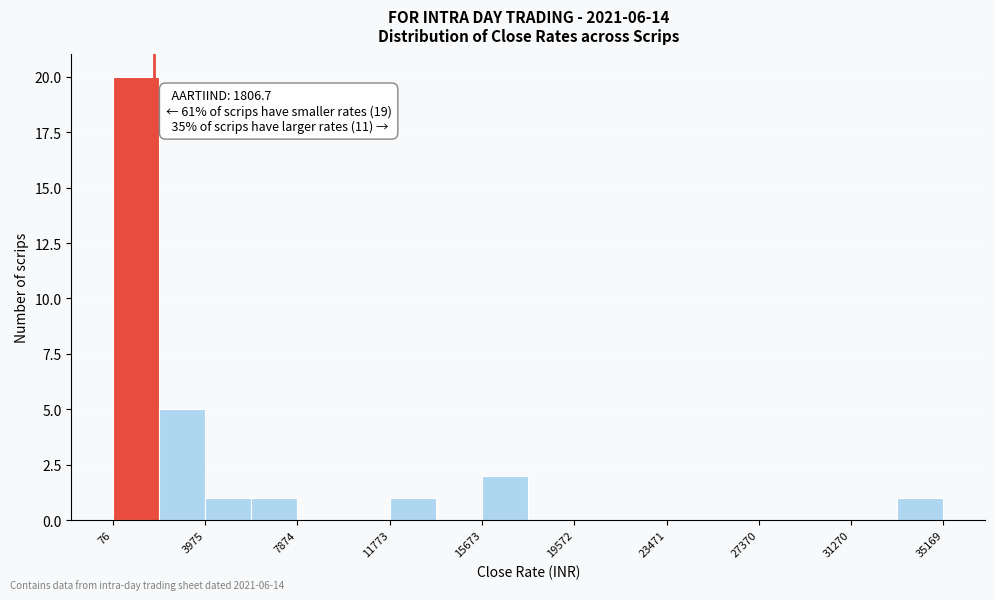

Read against the x-axis, roughly where is the centre of the tallest bar?

1000